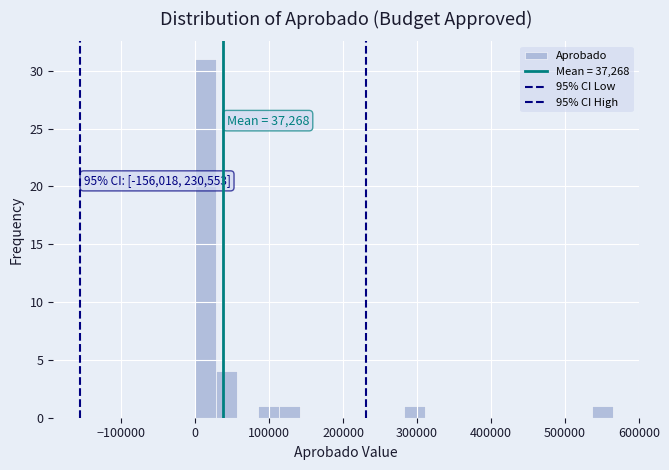

Read against the x-axis, roughly where is the centre of the tallest bar?

10000